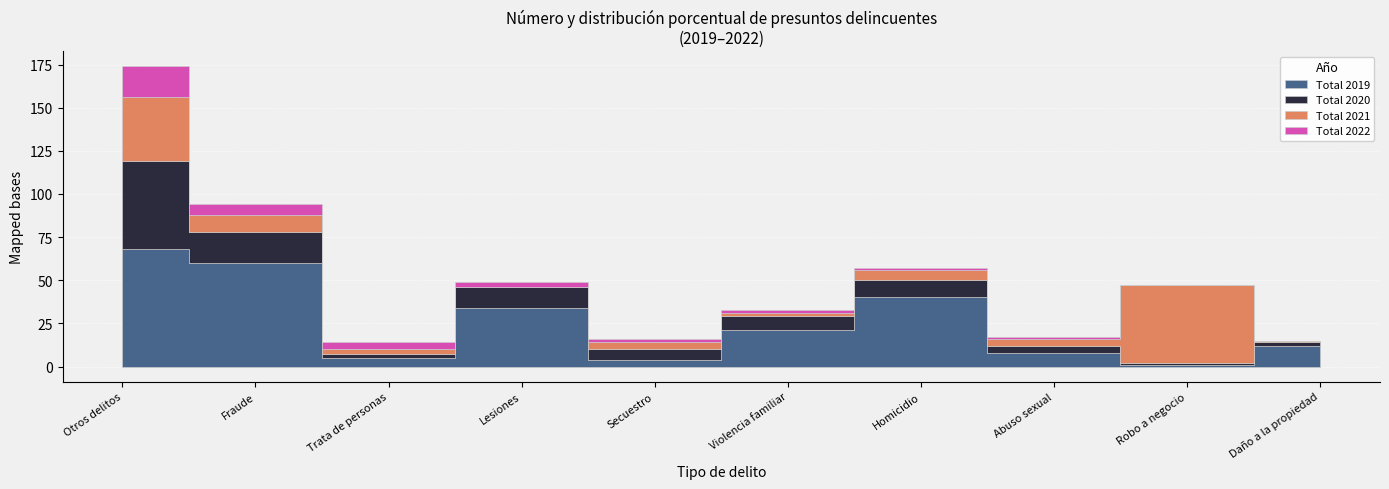

At which label does Total 2021 reach its peak?

Robo a negocio